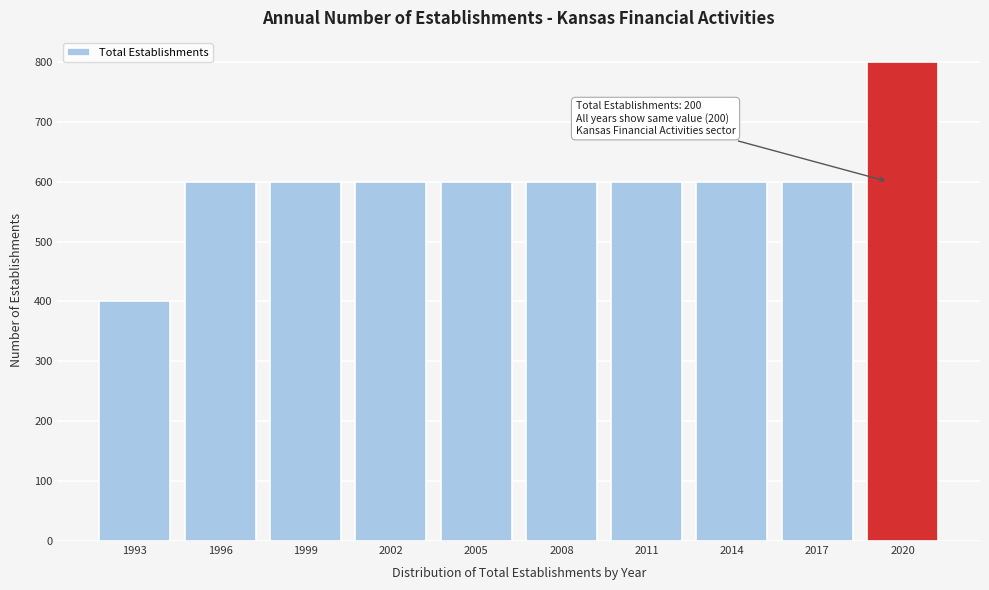

Reading left to right, extract all data points from this chart.

1993=400	1996=600	1999=600	2002=600	2005=600	2008=600	2011=600	2014=600	2017=600	2020=800